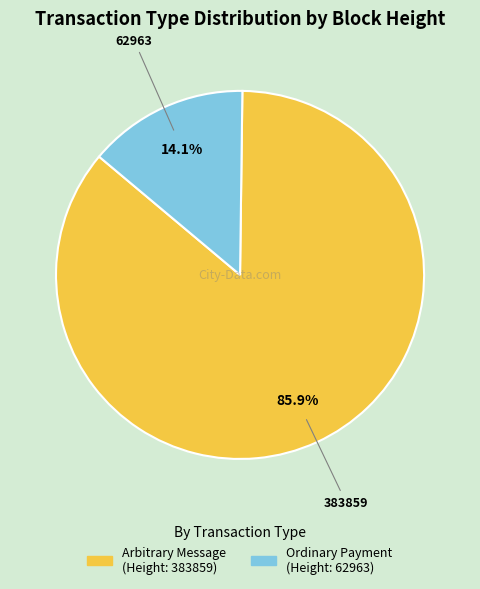

What is the ratio of the value at Arbitrary Message (Height: 383859) to the value at Ordinary Payment (Height: 62963)?

6.1